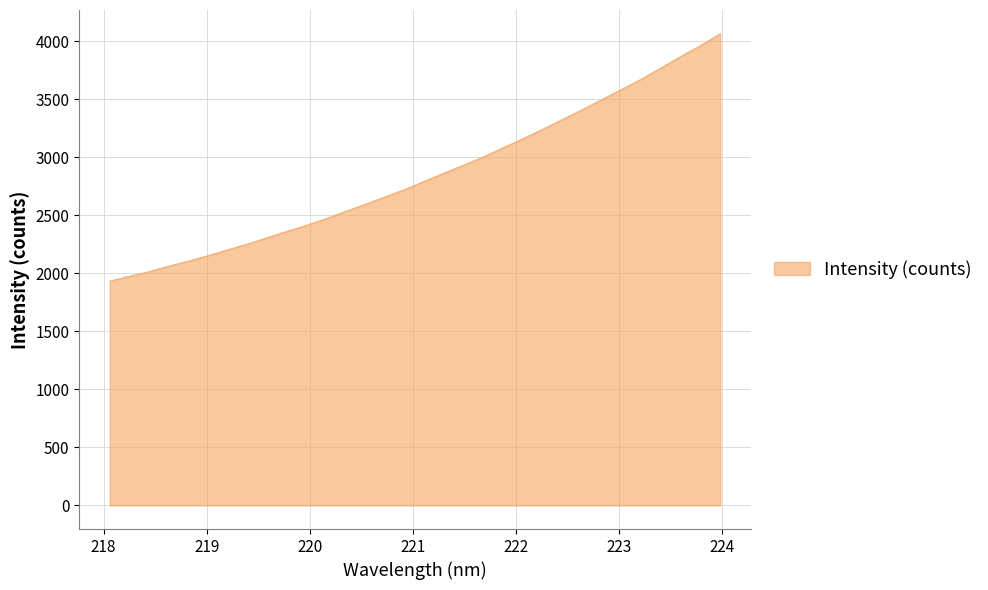

What is the smallest value displayed?

1933.3